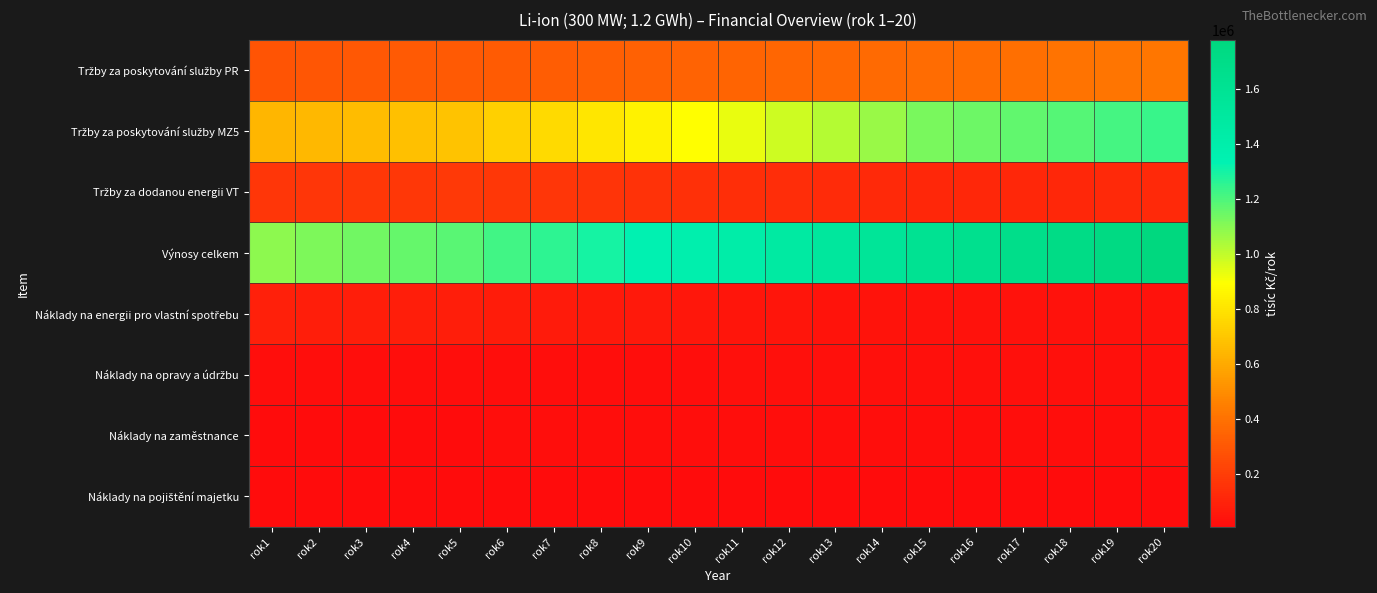

What is the maximum value shown in the chart?

1779290.9